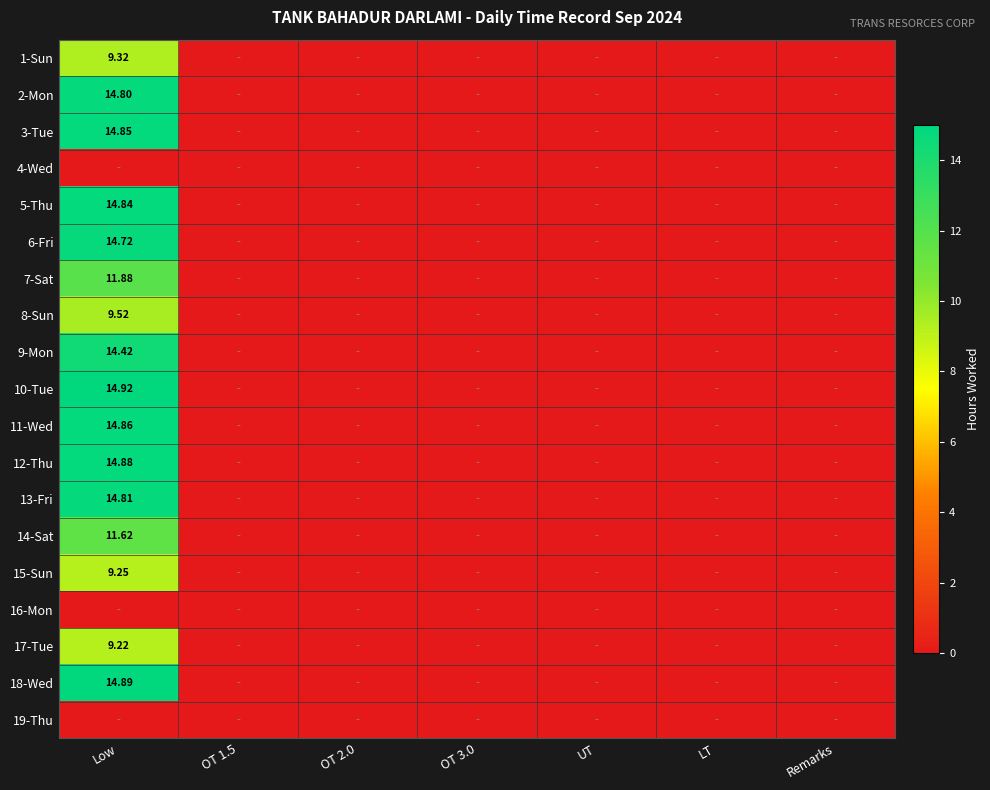

Which category has the lowest value across all series?

OT 1.5